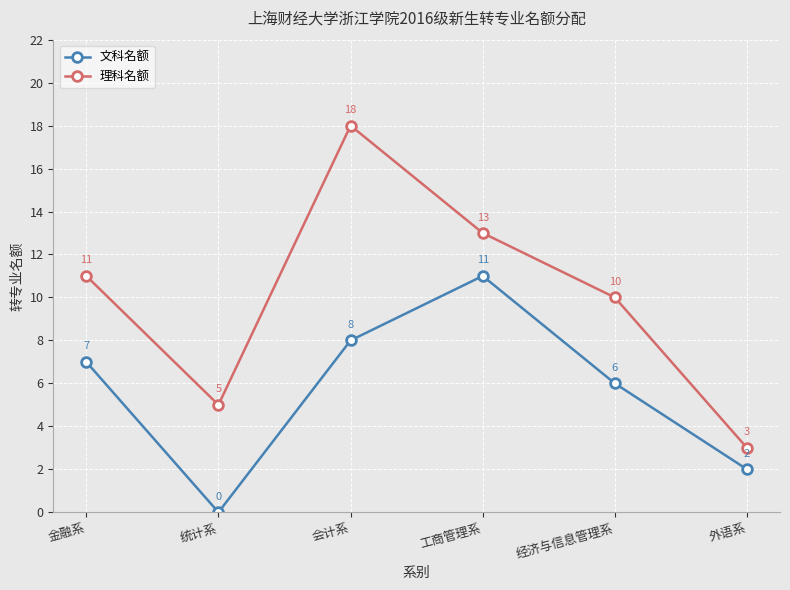

Rank the series by their maximum value, from lowest to highest.

文科名额, 理科名额